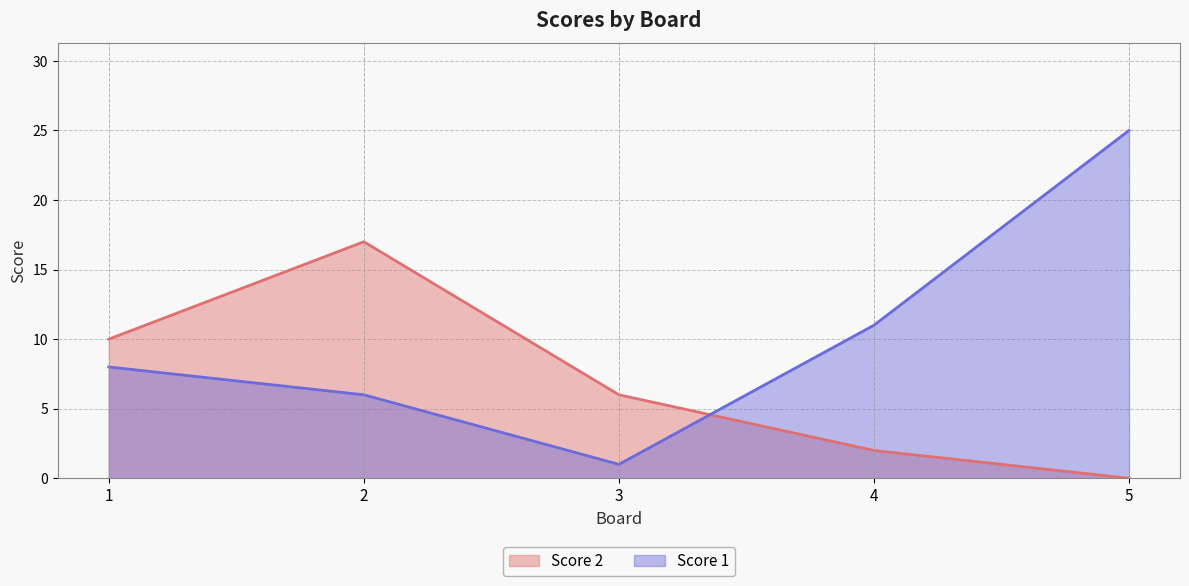

How many series are shown in this chart?

2